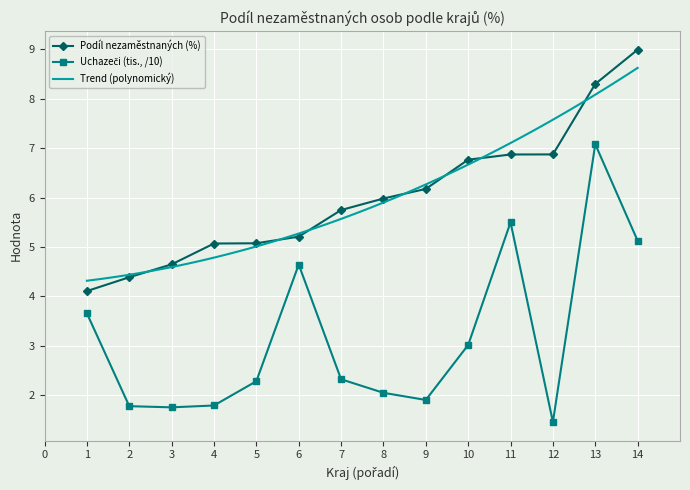

True or false: Podíl nezaměstnaných (%) has a value of 9.0 at 14.

True